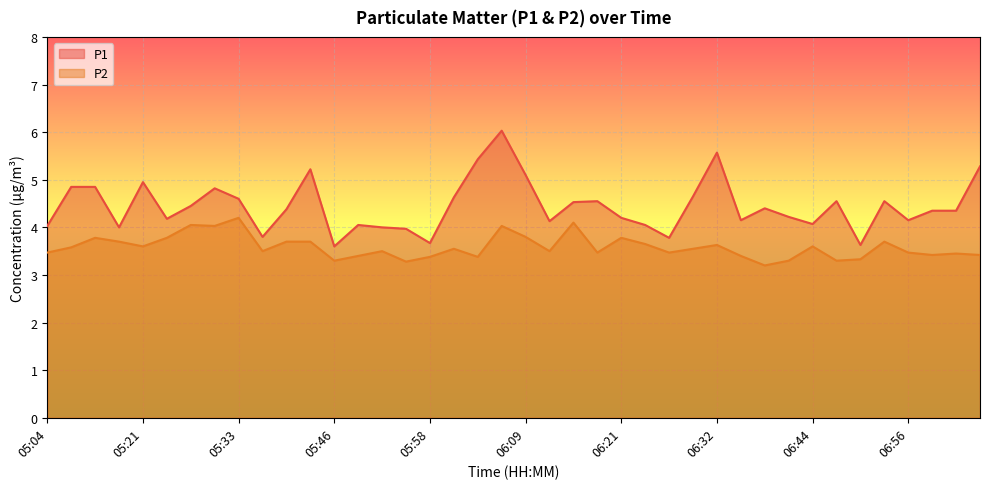

At which category does P2 reach its first local peak?

05:14